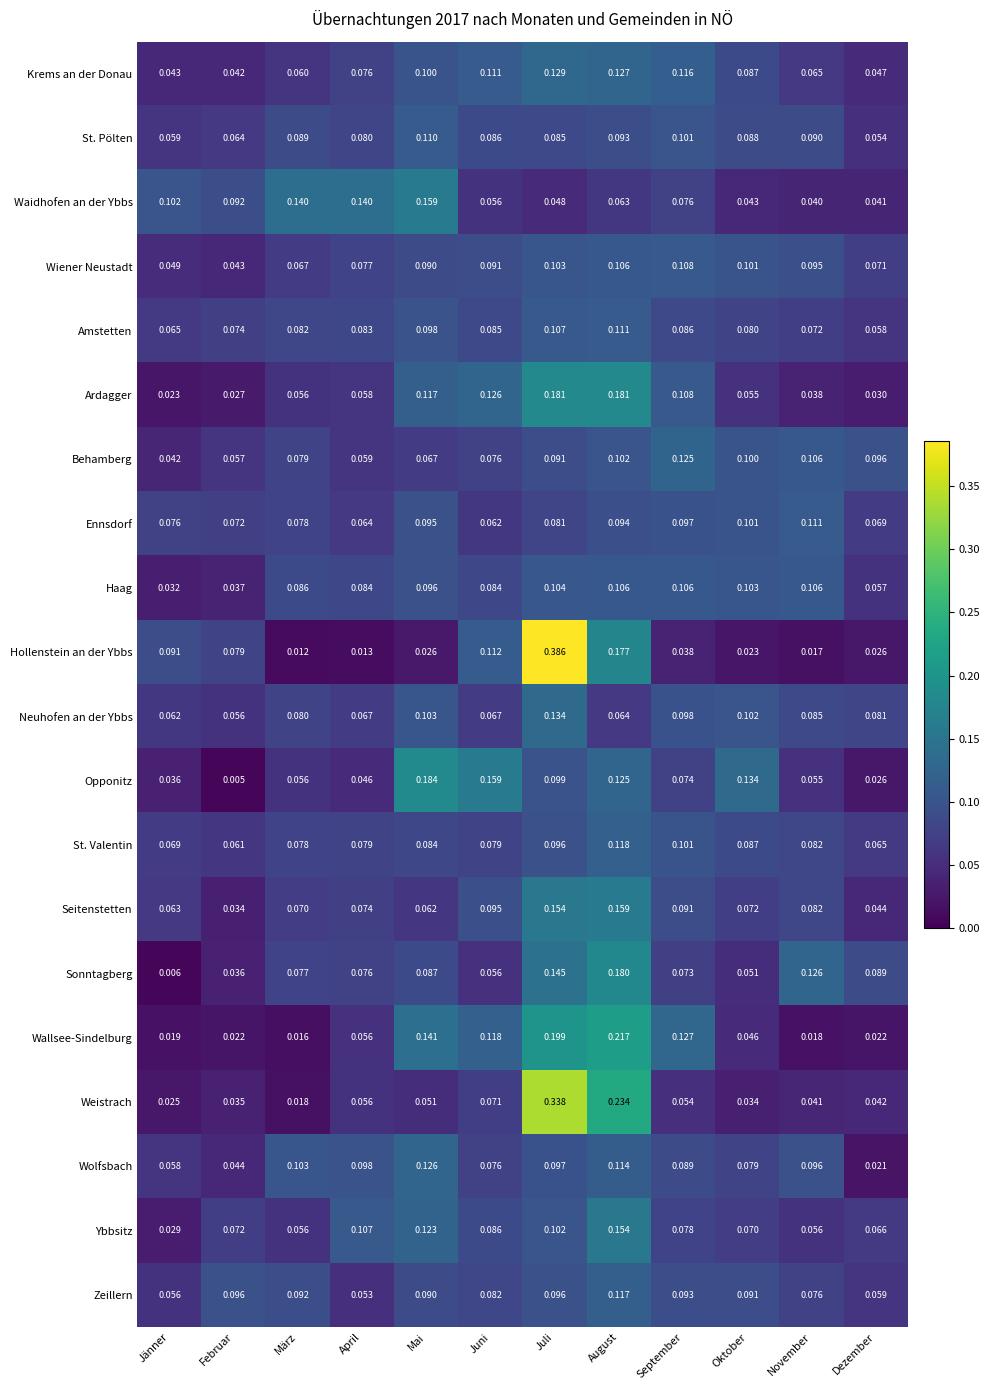

Which series changed the most between Jänner and Juli?

Weistrach